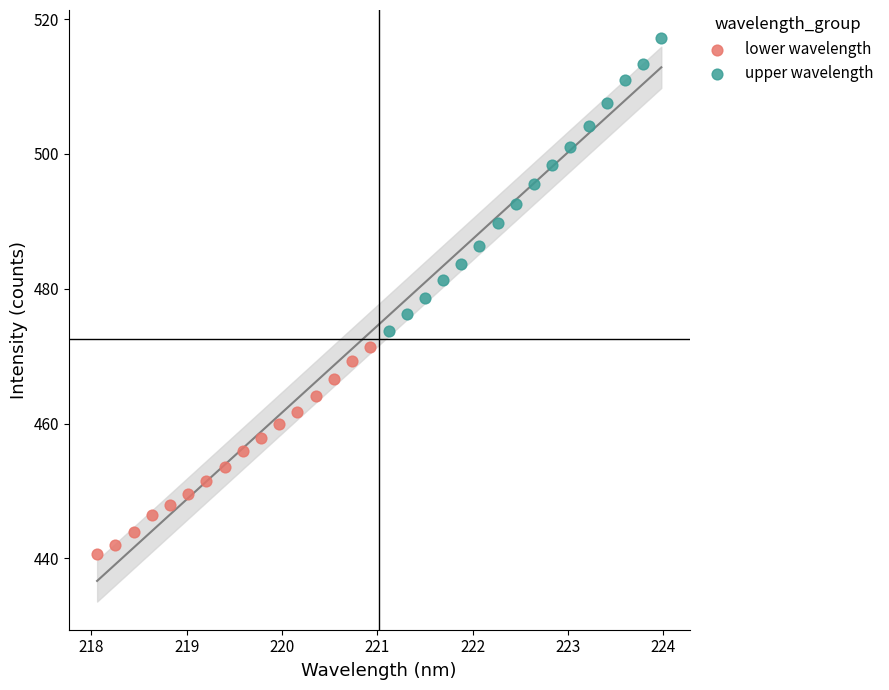

Which series reaches the maximum Y coordinate?

upper wavelength